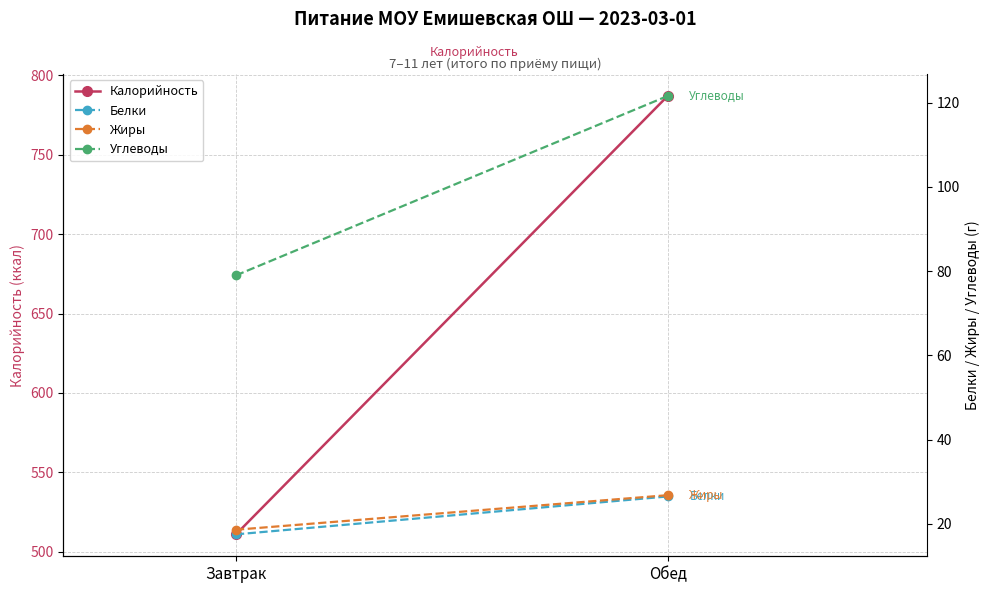

What is the approximate value of Калорийность at Обед?

787.0